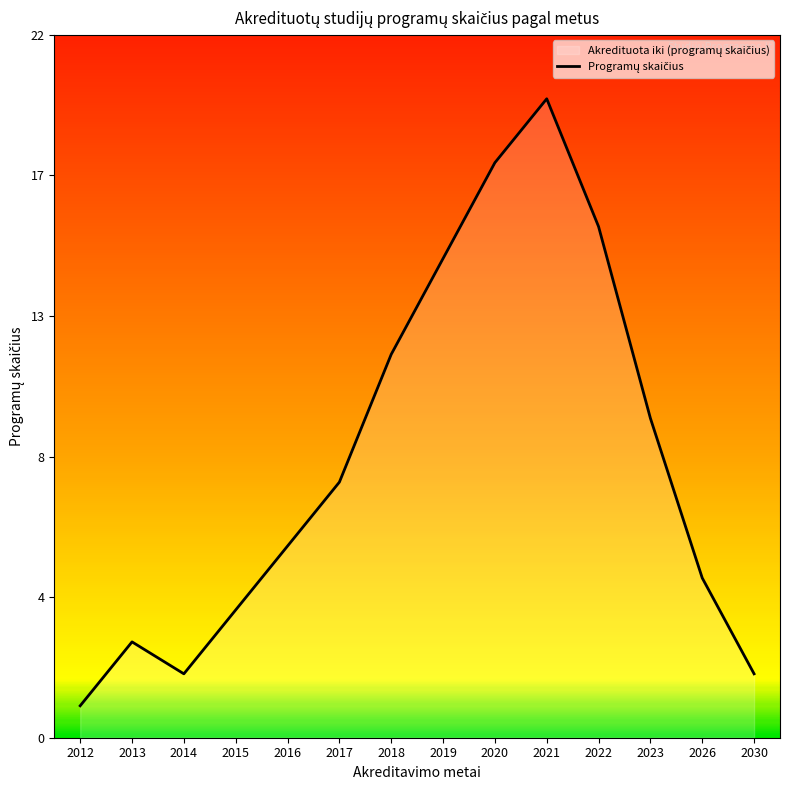

True or false: there are more than 1 points higher than both neighbors.

True